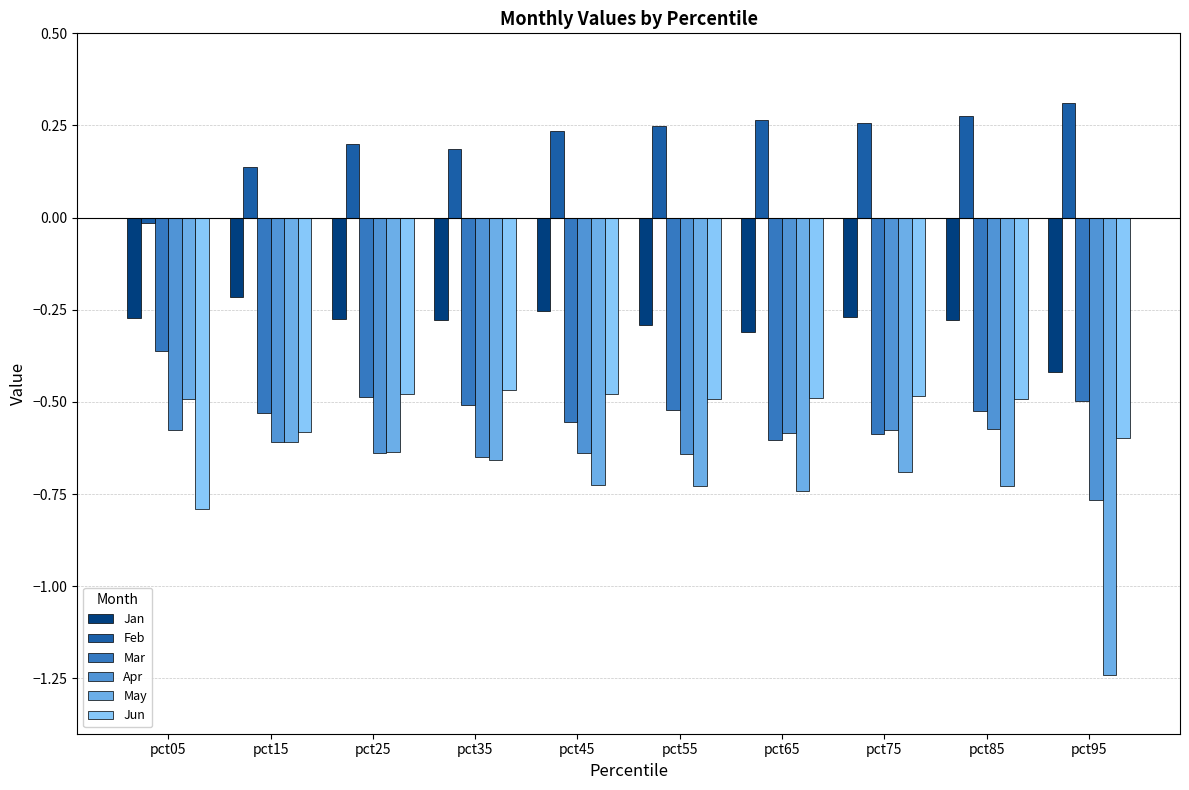

Is the value of Mar at pct55 greater than the value of May at pct55?

Yes